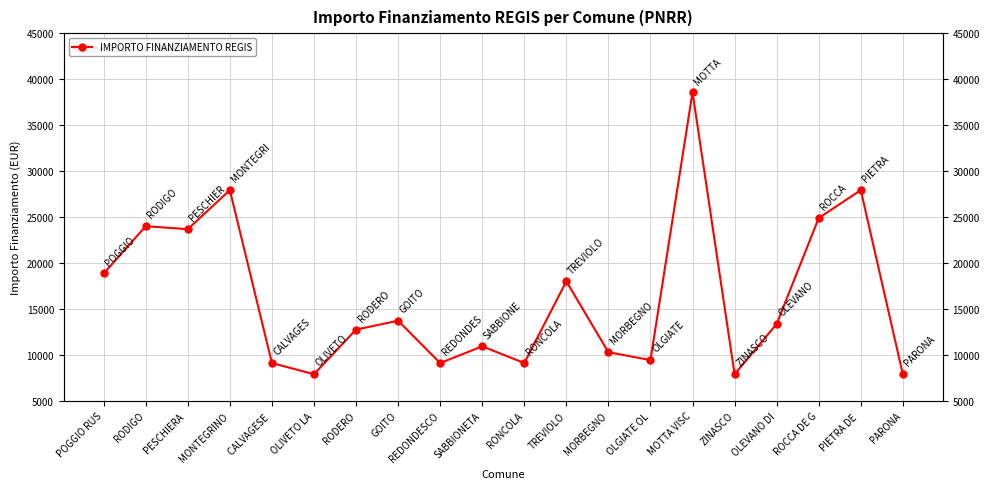

Where is the first local minimum?

PESCHIERA 